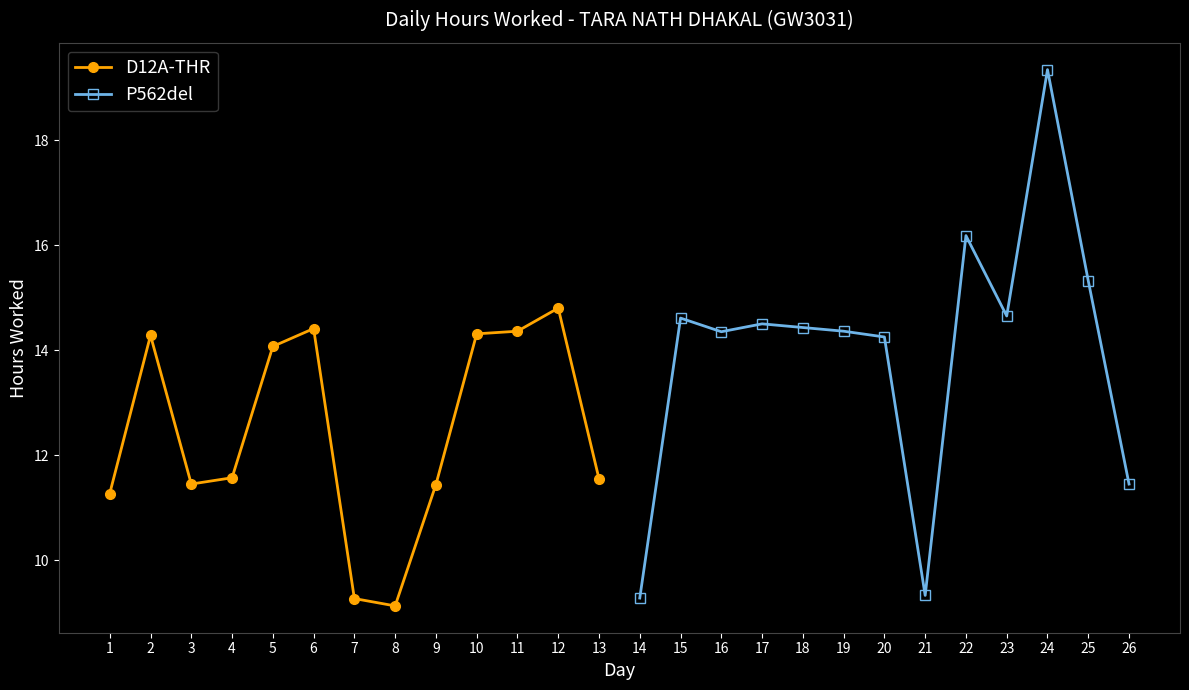

What are all the series names shown in the legend?

D12A-THR, P562del